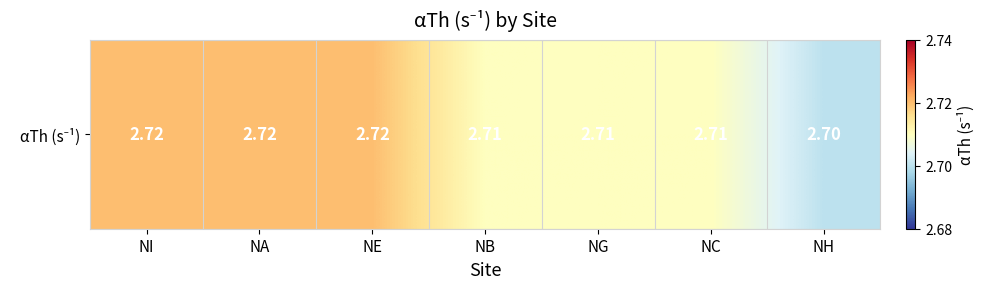

Between NB and NG, which is larger?

NB